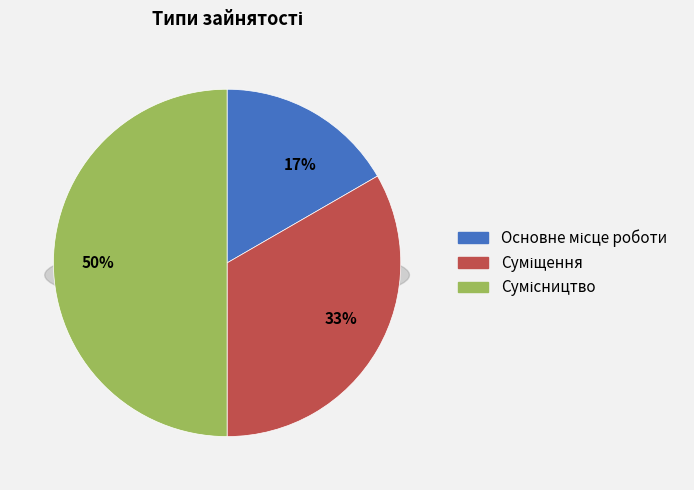

Is it true that Основне місце роботи is 27% of the pie?

False